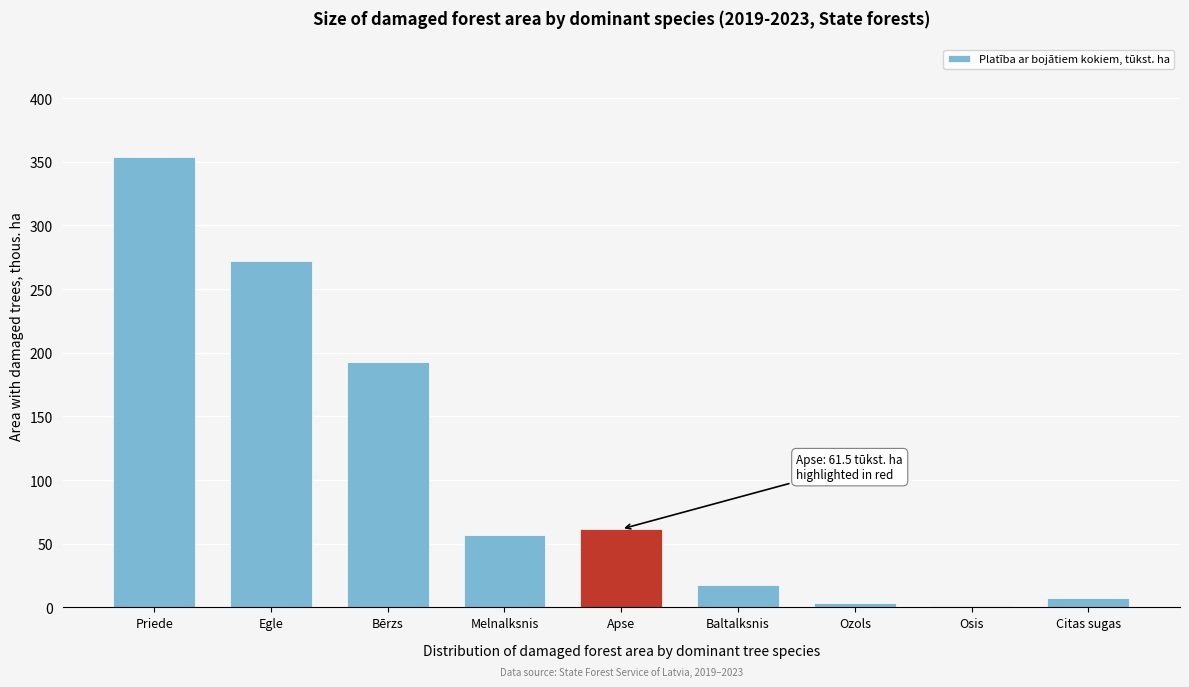

What is the sum of all values?

967.4